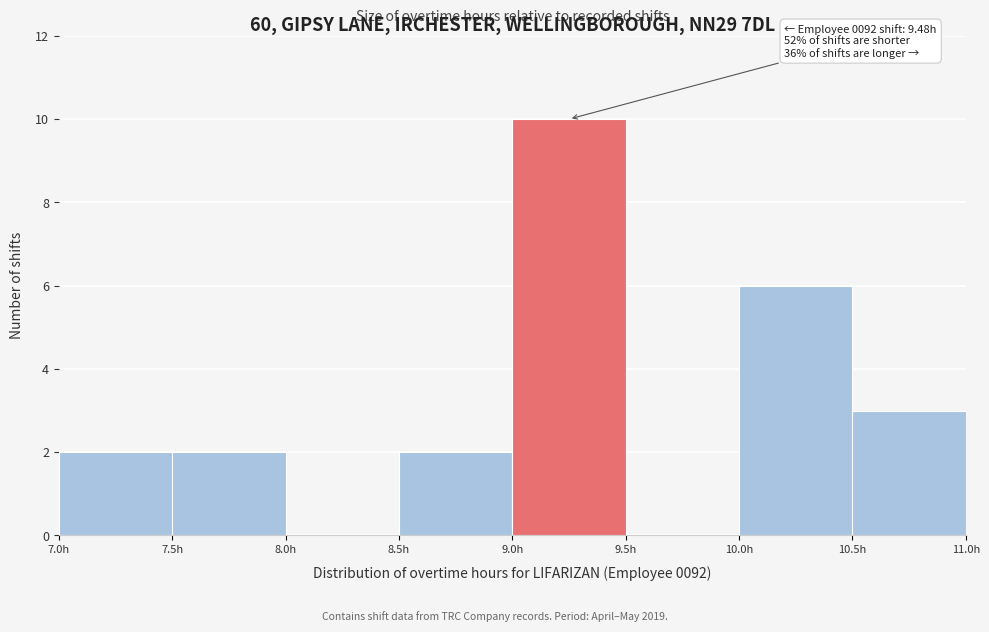

Which range on the x-axis has the tallest bar?

9.0 to 9.5